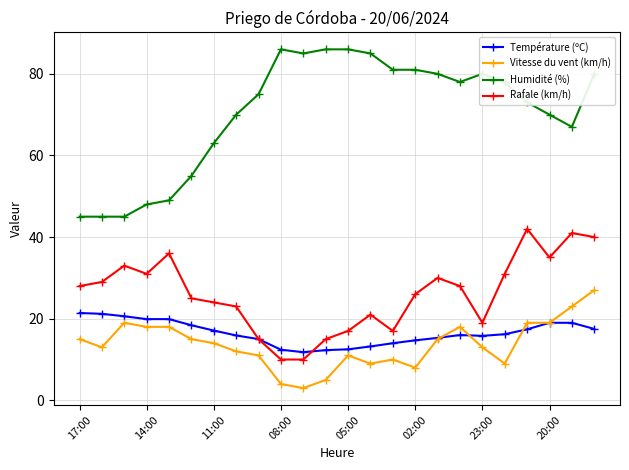

How many lines are shown in the chart?

4